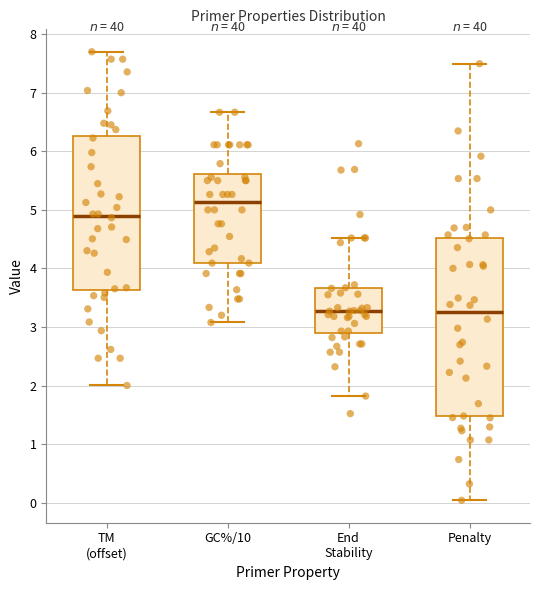

Reading left to right, transcribe this box plot: for each box, give where its median line is, the range the box spans, and where its two whiskers end, as read against the y-axis. The values are not printed on the chart, so give them approximately, as read against the axis.

TM (offset): median 4.9, box 3.6 to 6.3, whiskers 2.0 to 7.7
GC%/10: median 5.1, box 4.1 to 5.6, whiskers 3.1 to 6.7
End Stability: median 3.3, box 2.9 to 3.7, whiskers 1.8 to 4.5
Penalty: median 3.3, box 1.5 to 4.5, whiskers 0.0 to 7.5